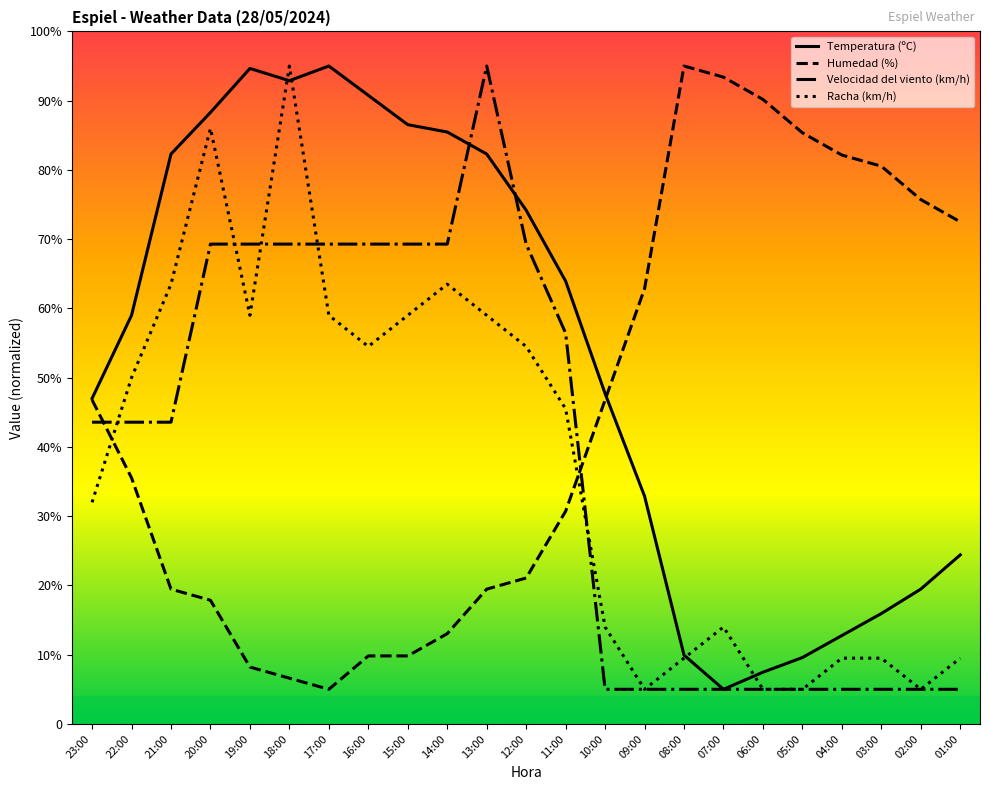

Which category has the highest value across all series?

17:00